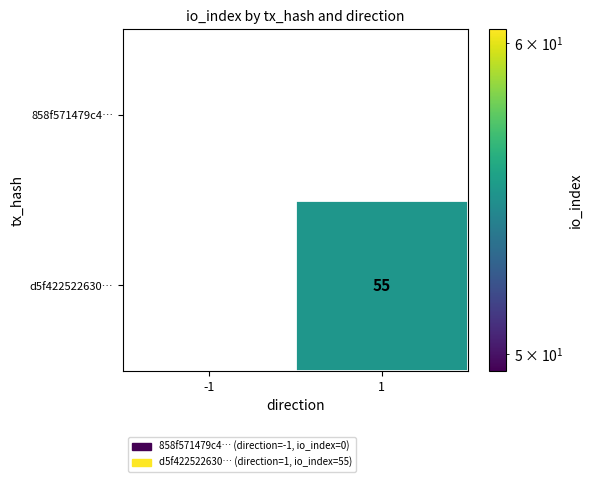

Which series has the largest total across all categories?

d5f422522630…